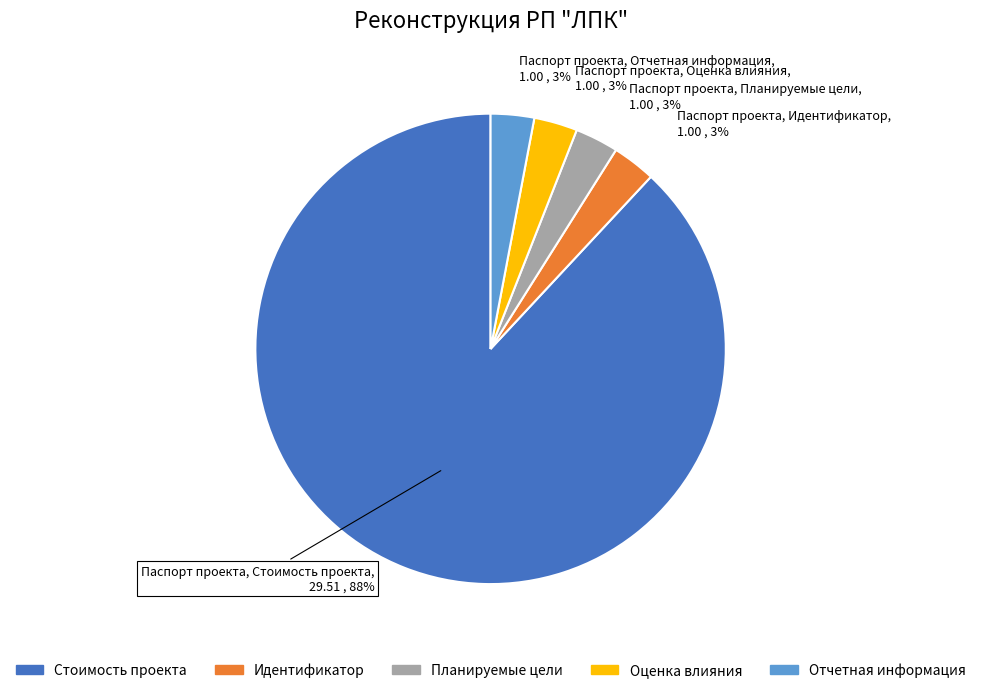

Between Стоимость проекта and Планируемые цели, which is larger?

Стоимость проекта